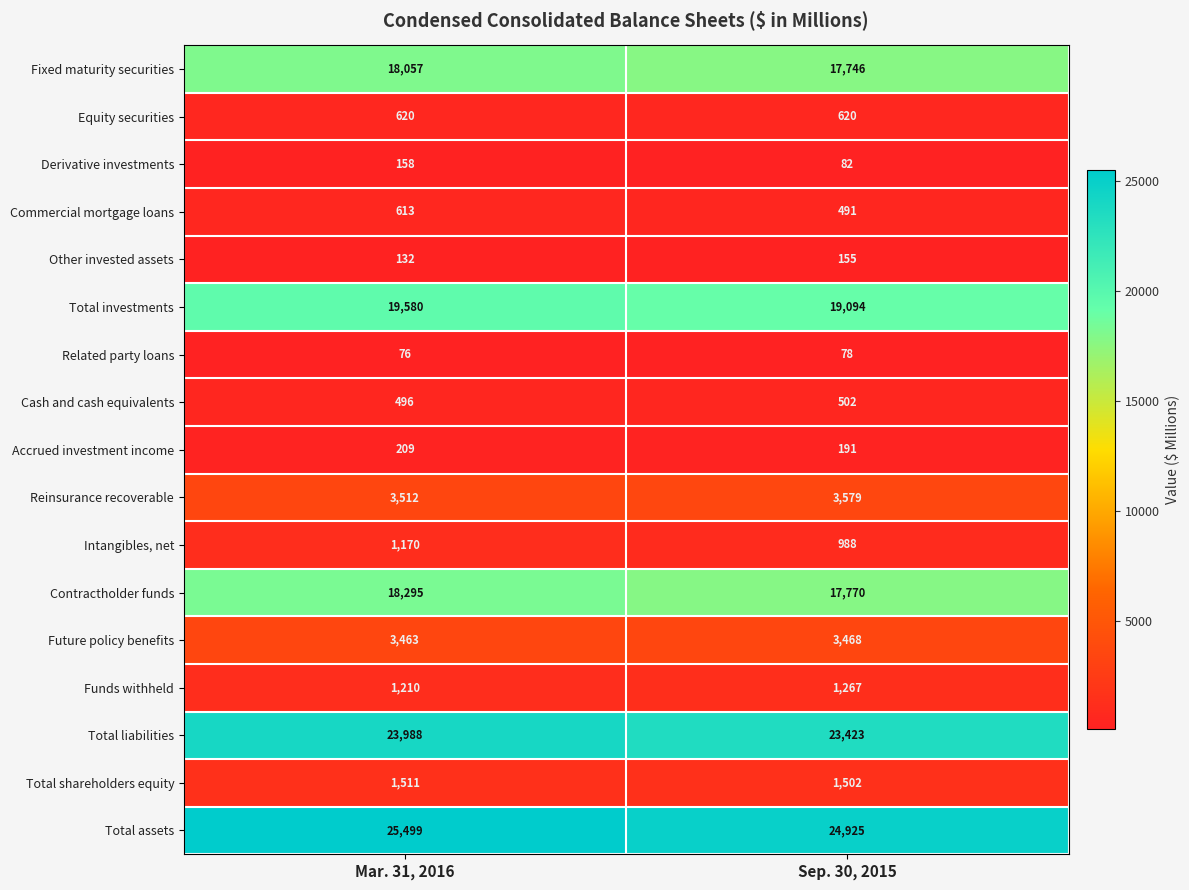

Rank the categories by Commercial mortgage loans value from lowest to highest.

Sep. 30, 2015, Mar. 31, 2016